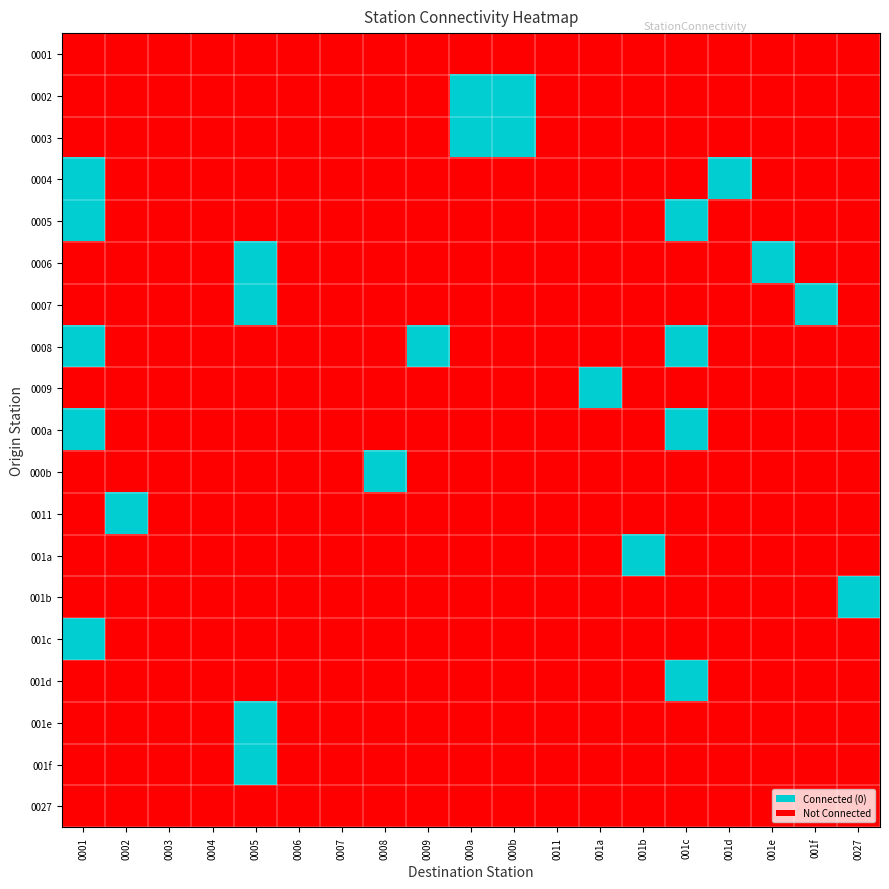

At which category is the sum across all series the highest?

0001